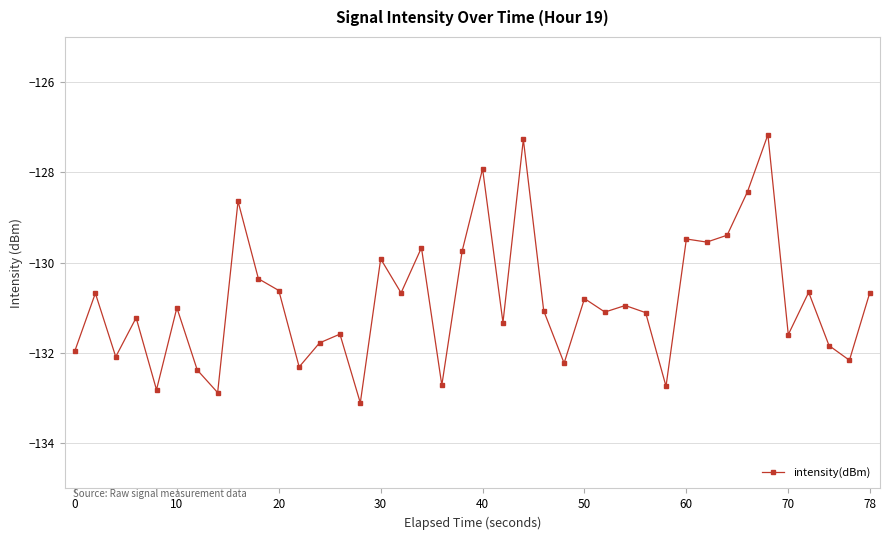

Count the number of data series in this chart.

1